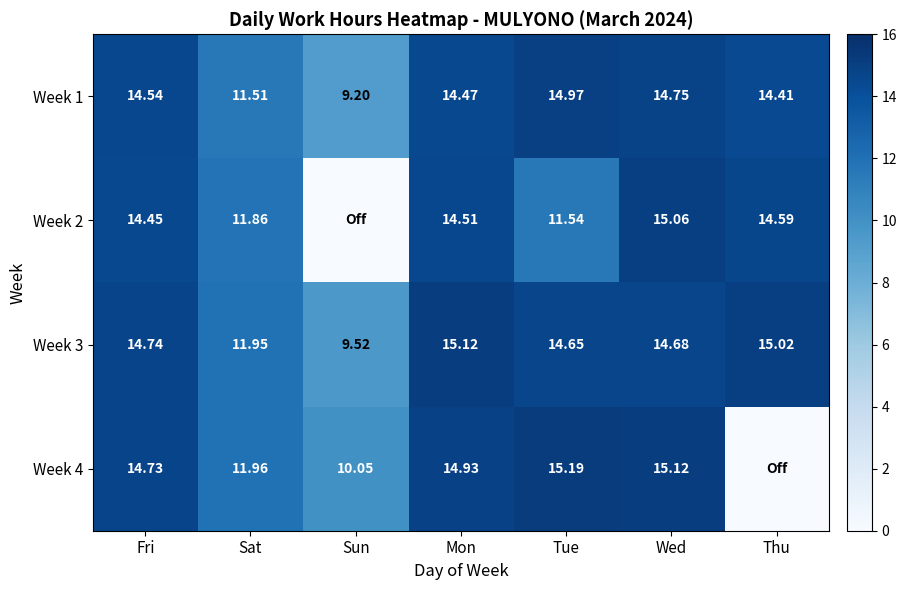

What is the average value of the Week 1 series?

13.4